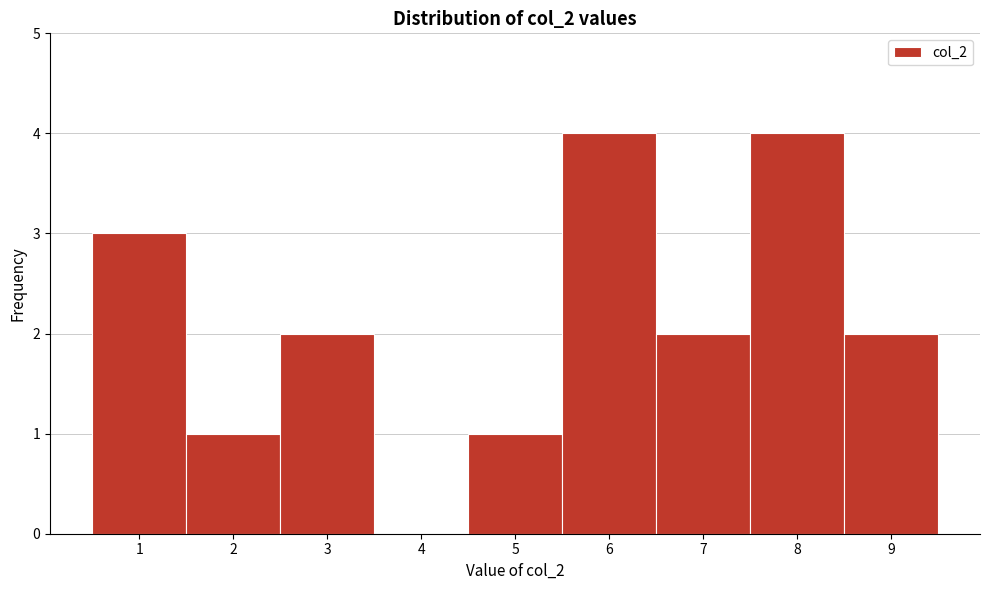

Reading left to right, list every bar in this chart as the range it spans on the x-axis followed by its height. The values are not printed on the chart, so give them approximately, as read against the axis.

0.5 to 1.5: 3
1.5 to 2.5: 1
2.5 to 3.5: 2
3.5 to 4.5: 0
4.5 to 5.5: 1
5.5 to 6.5: 4
6.5 to 7.5: 2
7.5 to 8.5: 4
8.5 to 9.5: 2